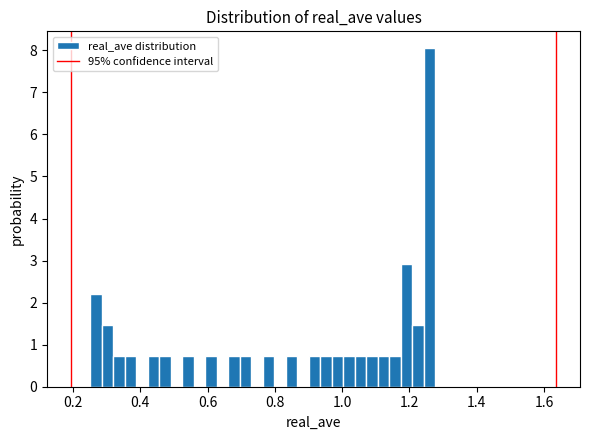

Around what value on the x-axis is the tallest bar? Give the approximate position of its centre, as read against the axis.

1.26